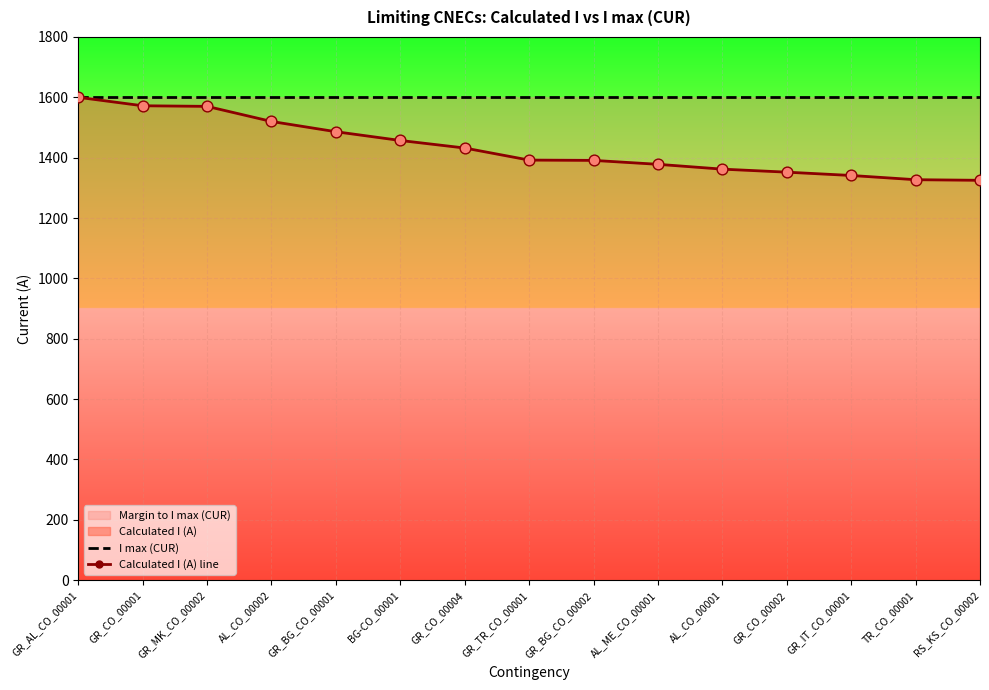

Which series has the largest Y range (max minus min)?

Calculated I (A) line